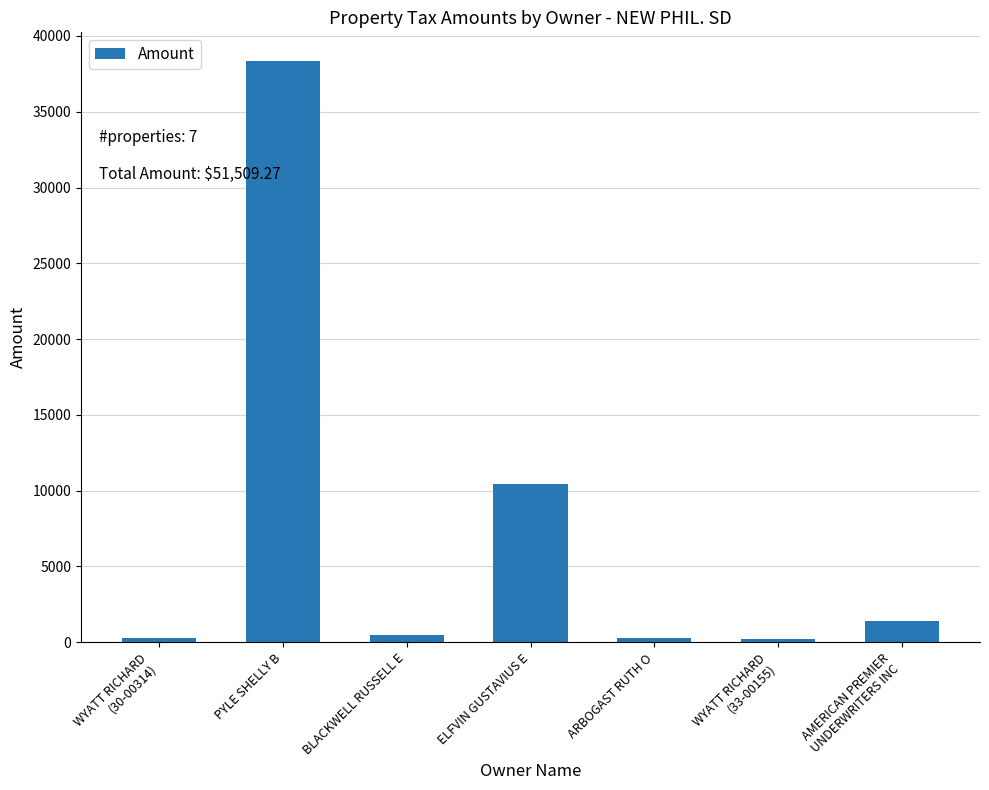

Approximately how many times larger is the value at AMERICAN PREMIER
UNDERWRITERS INC compared to ARBOGAST RUTH O?

4.6